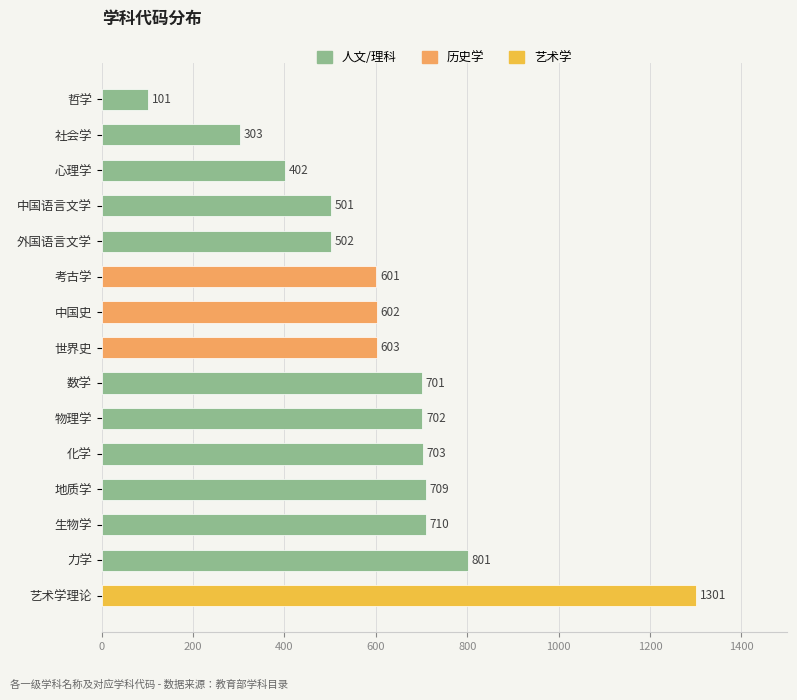

What is the label of the 12th bar from the bottom?

中国语言文学